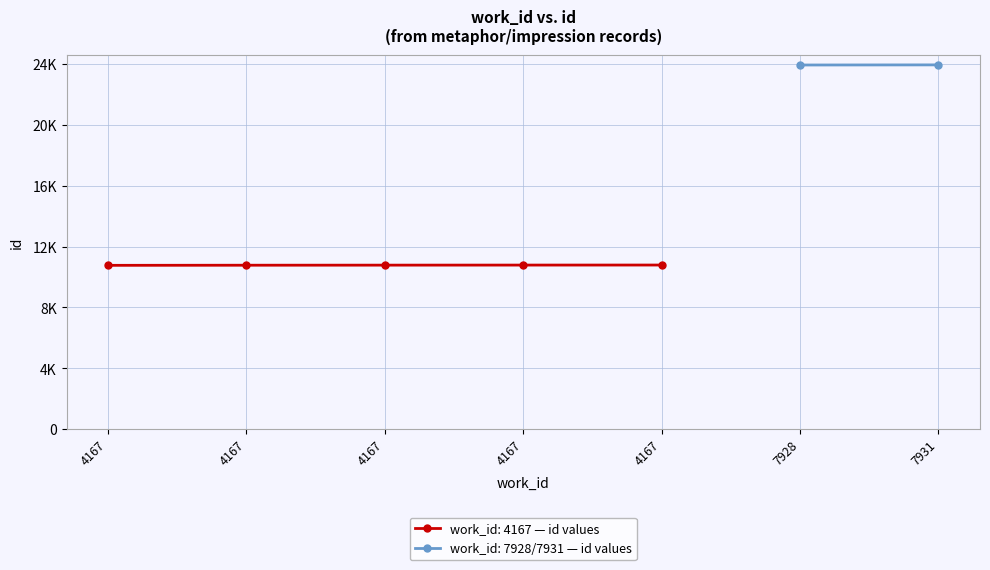

Does the chart have visible grid lines?

Yes